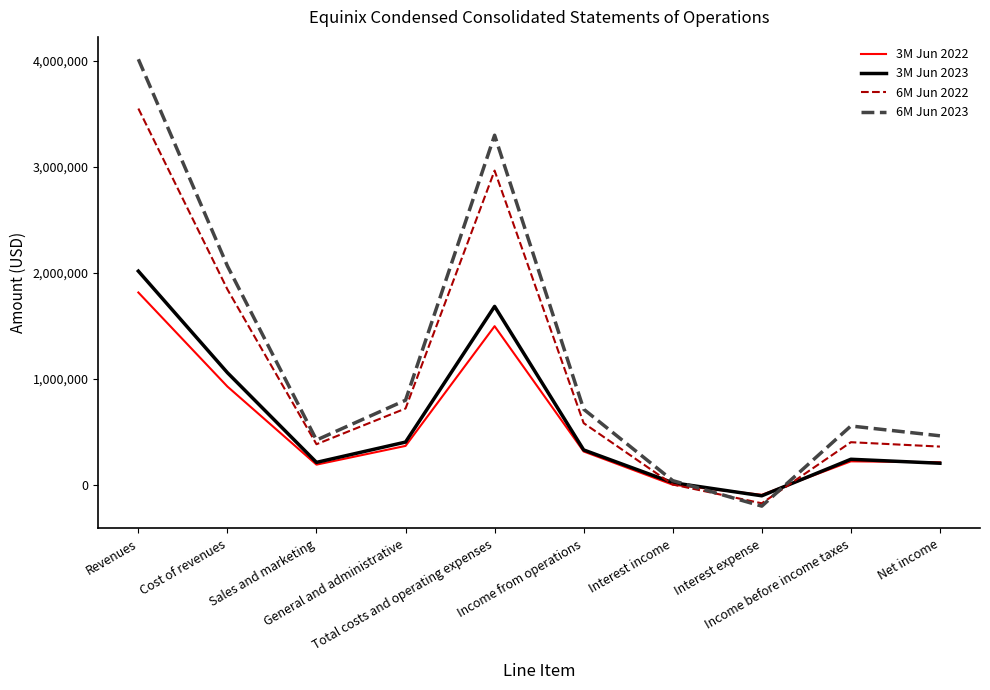

At how many categories does at least one series exceed 1957487?

3